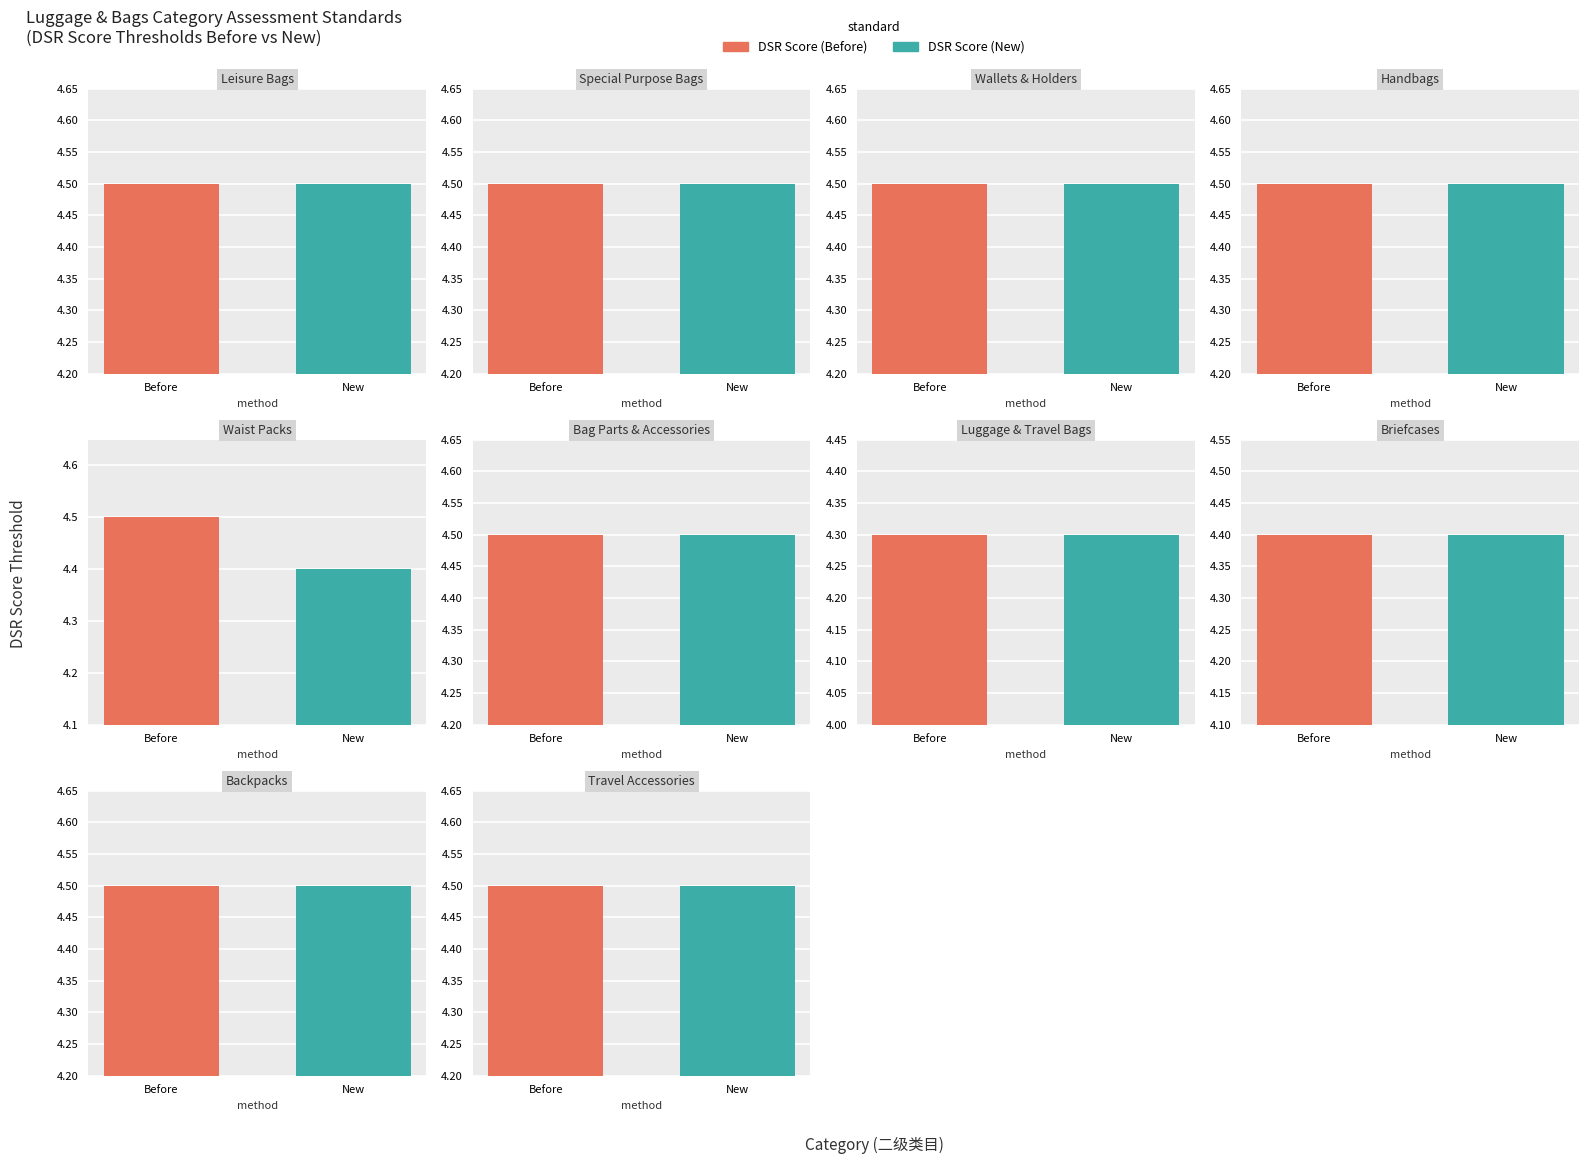

What is the difference between the maximum and second lowest values in the DSR Score (Before) series?

0.1